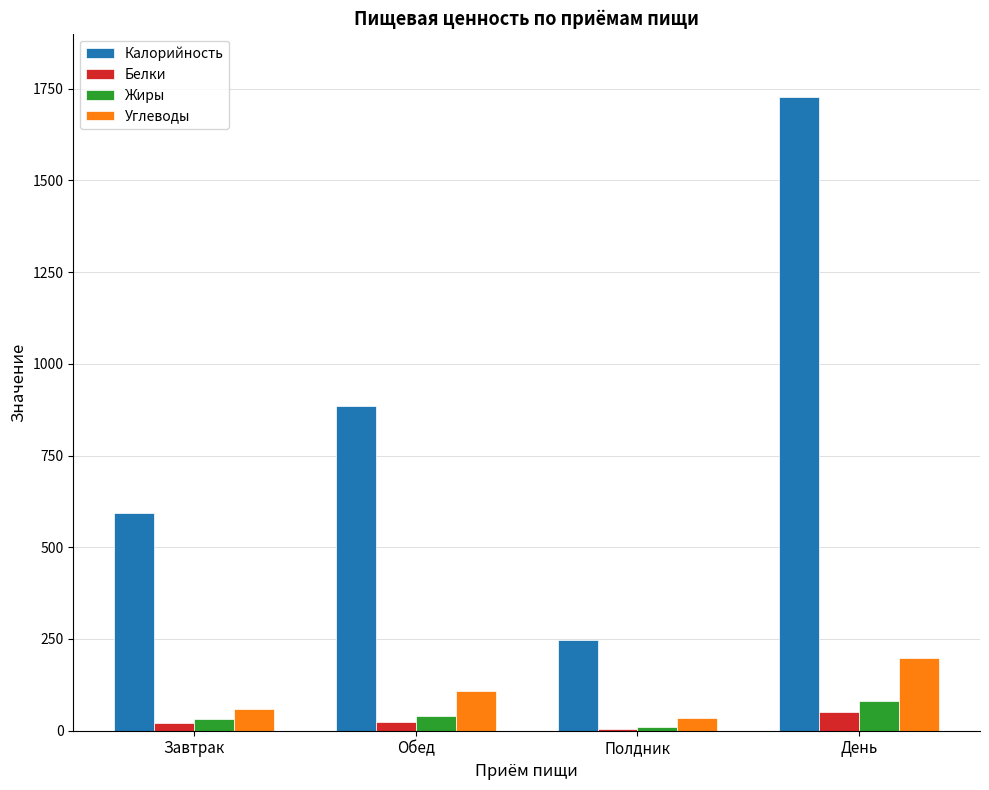

What is the label of the 2nd bar from the right?

Полдник